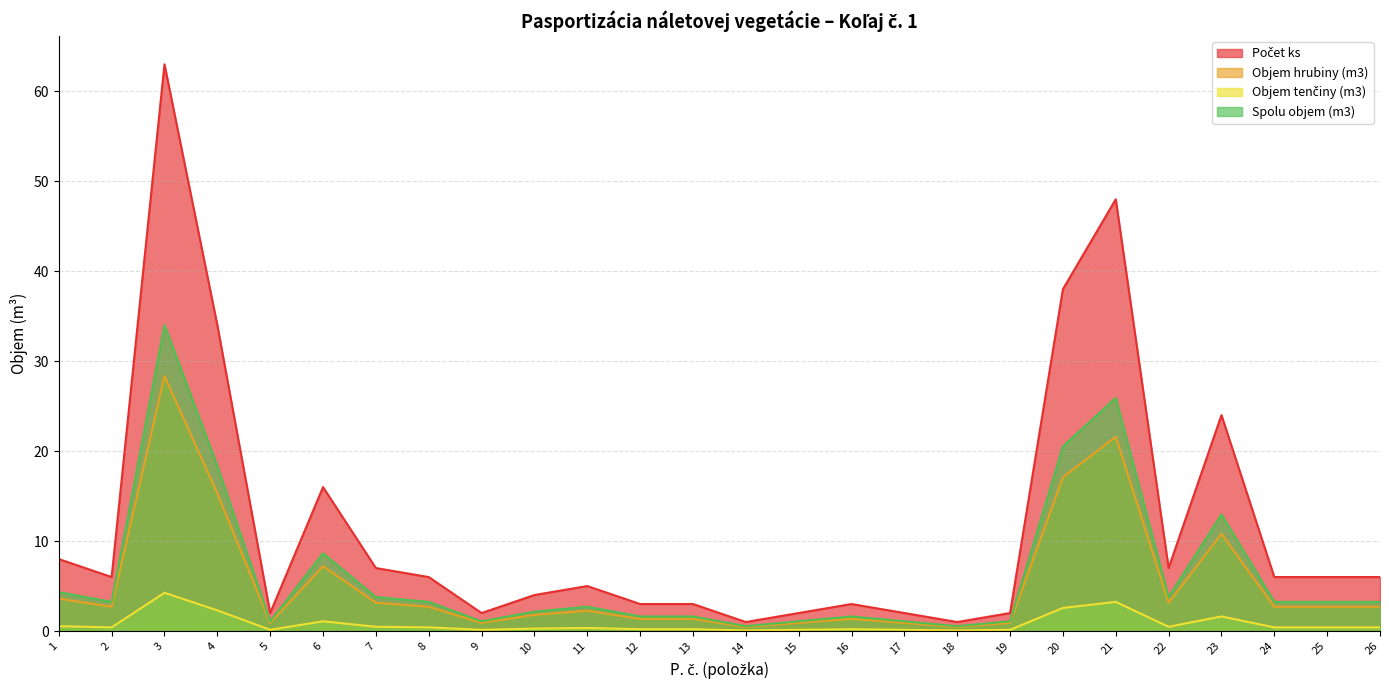

True or false: Objem tenčiny (m3) and Počet ks cross at least once.

False